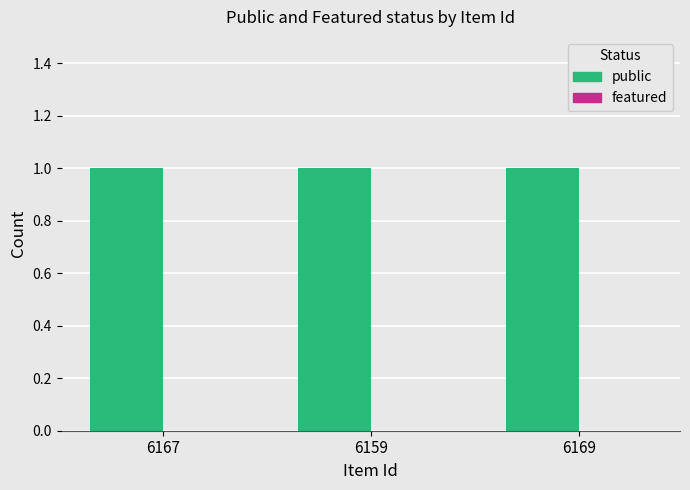

Between 6167 and 6159, which is larger?

6167